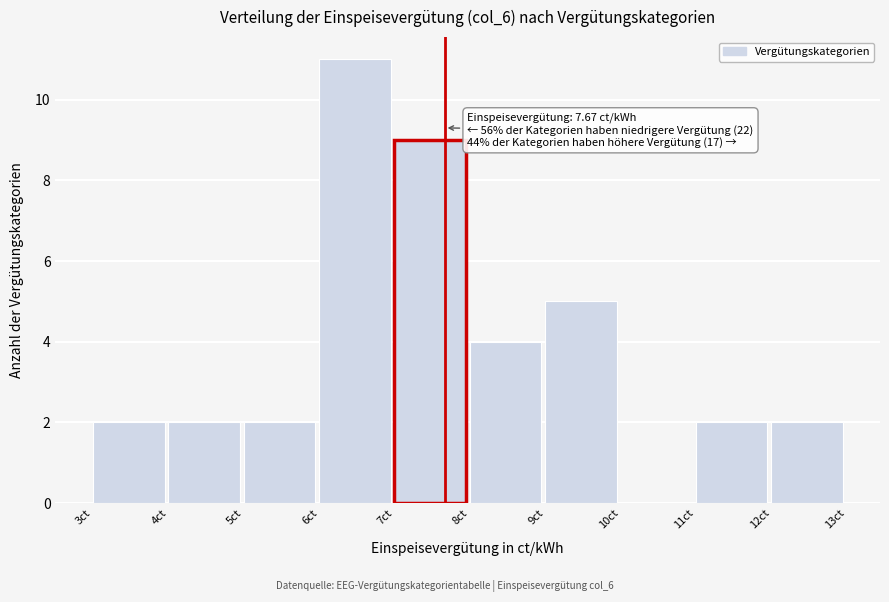

Over which range of the x-axis is the bar tallest?

6 to 7